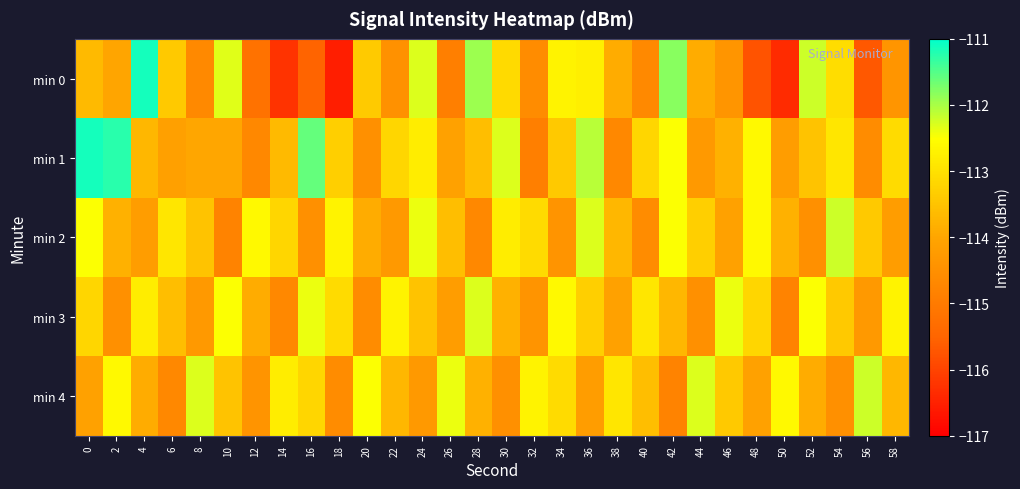

Reading left to right, transcribe all the data shown in this chart.

min 0: 0=-113.7	2=-114.0	4=-111.1	6=-113.4	8=-114.7	10=-112.3	12=-115.2	14=-116.2	16=-115.5	18=-116.5	20=-113.4	22=-114.5	24=-112.3	26=-114.9	28=-111.9	30=-113.1	32=-114.6	34=-112.7	36=-112.8	38=-113.9	40=-114.7	42=-111.8	44=-113.9	46=-114.4	48=-115.8	50=-116.4	52=-112.2	54=-113.1	56=-115.7	58=-114.4
min 1: 0=-111.1	2=-111.3	4=-113.7	6=-114.1	8=-114.0	10=-114.0	12=-114.7	14=-113.7	16=-111.6	18=-113.3	20=-114.5	22=-113.2	24=-112.8	26=-114.1	28=-113.6	30=-112.3	32=-114.9	34=-113.4	36=-112.1	38=-114.7	40=-113.2	42=-112.5	44=-114.3	46=-113.8	48=-112.6	50=-114.2	52=-113.5	54=-112.9	56=-114.6	58=-113.1
min 2: 0=-112.5	2=-113.8	4=-114.2	6=-112.9	8=-113.5	10=-114.8	12=-112.6	14=-113.2	16=-114.5	18=-112.7	20=-113.9	22=-114.3	24=-112.4	26=-113.6	28=-114.7	30=-112.8	32=-113.1	34=-114.4	36=-112.3	38=-113.7	40=-114.6	42=-112.5	44=-113.3	46=-114.1	48=-112.6	50=-113.8	52=-114.5	54=-112.2	56=-113.4	58=-114.2
min 3: 0=-113.2	2=-114.5	4=-112.8	6=-113.6	8=-114.3	10=-112.5	12=-113.9	14=-114.7	16=-112.4	18=-113.1	20=-114.6	22=-112.7	24=-113.5	26=-114.2	28=-112.3	30=-113.8	32=-114.4	34=-112.6	36=-113.3	38=-114.1	40=-112.9	42=-113.7	44=-114.5	46=-112.4	48=-113.2	50=-114.8	52=-112.5	54=-113.4	56=-114.3	58=-112.7
min 4: 0=-114.1	2=-112.6	4=-113.9	6=-114.7	8=-112.3	10=-113.5	12=-114.4	14=-112.8	16=-113.2	18=-114.6	20=-112.5	22=-113.7	24=-114.3	26=-112.4	28=-113.8	30=-114.5	32=-112.7	34=-113.1	36=-114.2	38=-112.9	40=-113.6	42=-114.8	44=-112.3	46=-113.4	48=-114.1	50=-112.6	52=-113.9	54=-114.5	56=-112.2	58=-113.7